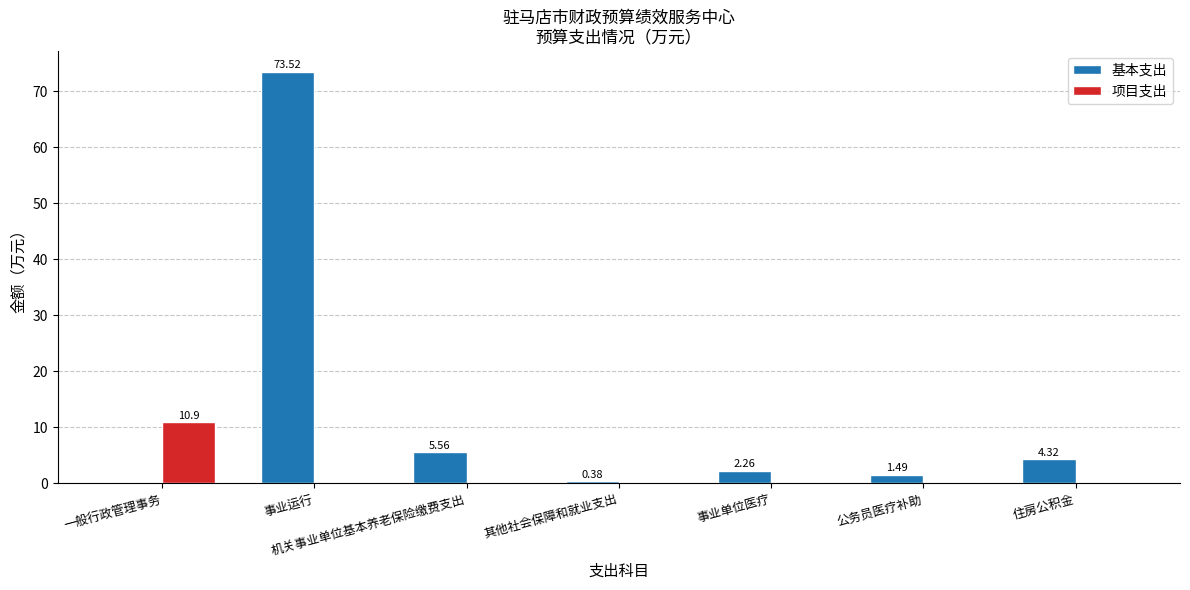

Between 一般行政管理事务 and 事业运行, which series saw the biggest shift?

基本支出